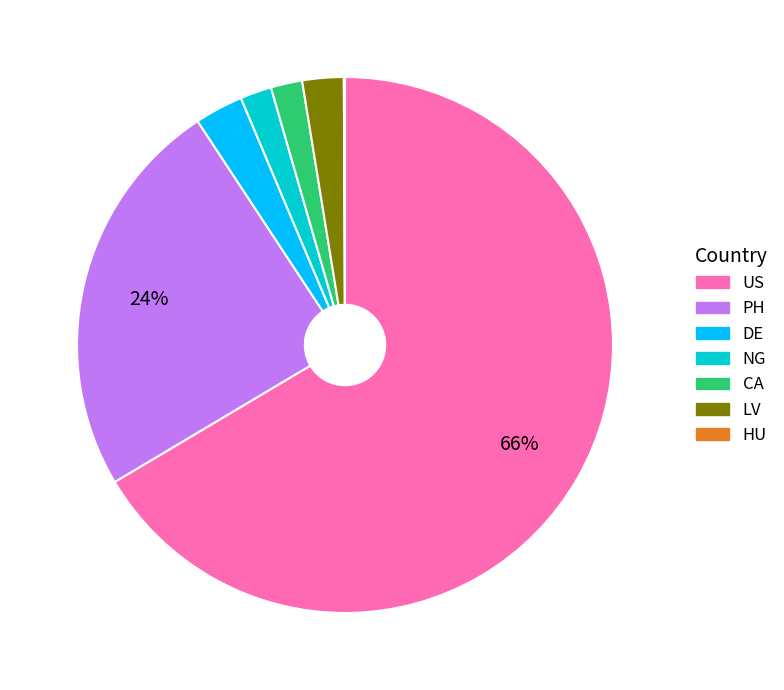

True or false: DE accounts for 17% of the total.

False